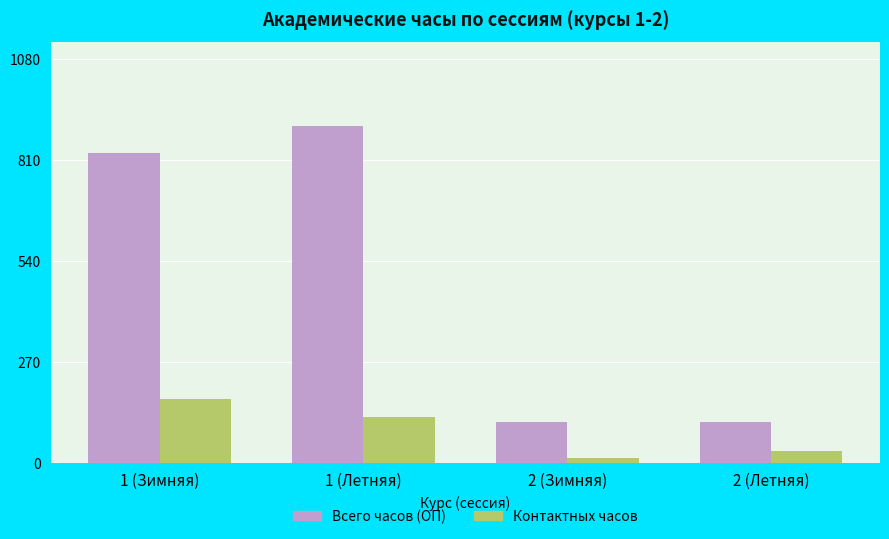

What are all the series names shown in the legend?

Всего часов (ОП), Контактных часов